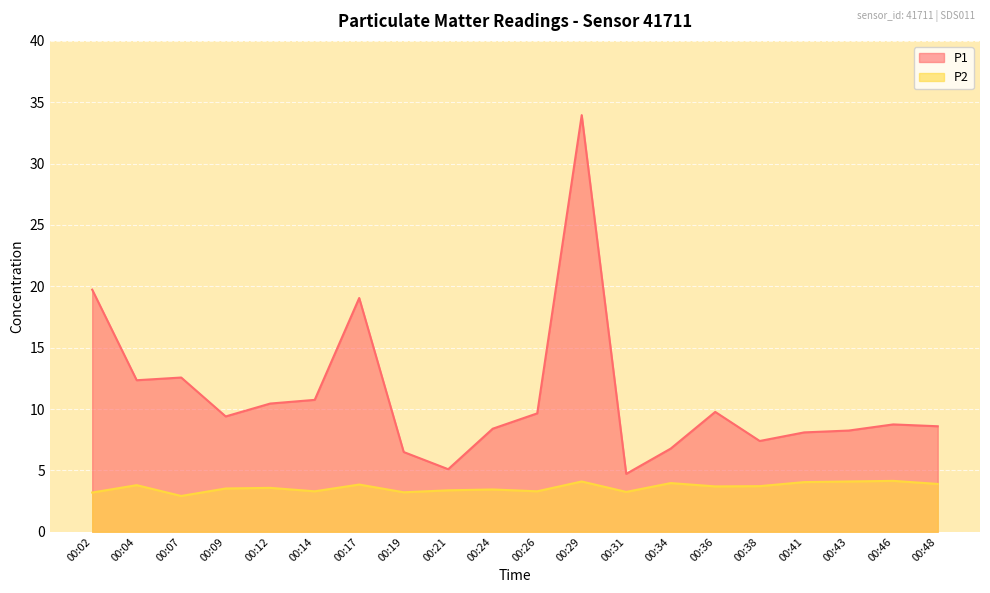

What are all the series names shown in the legend?

P1, P2